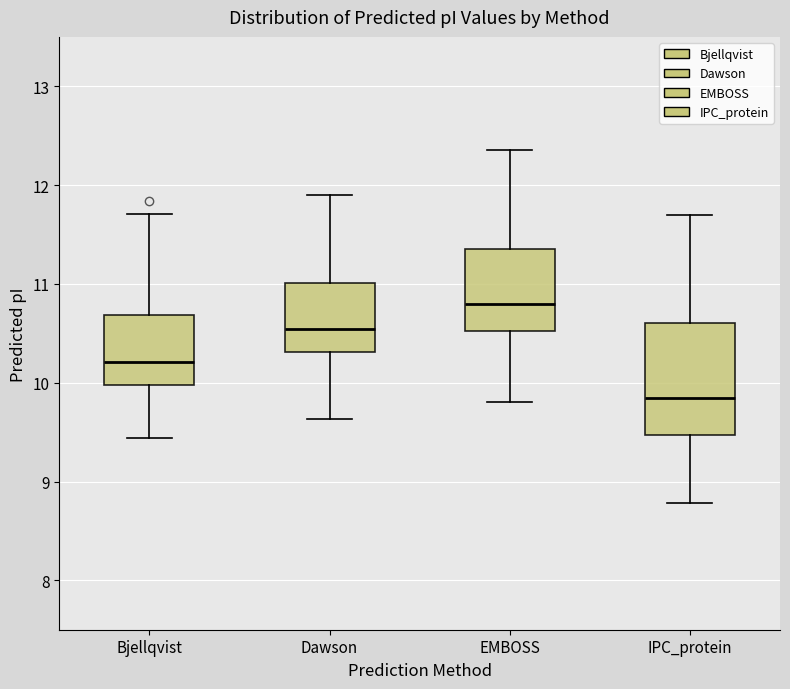

Which box's median line is the highest?

EMBOSS